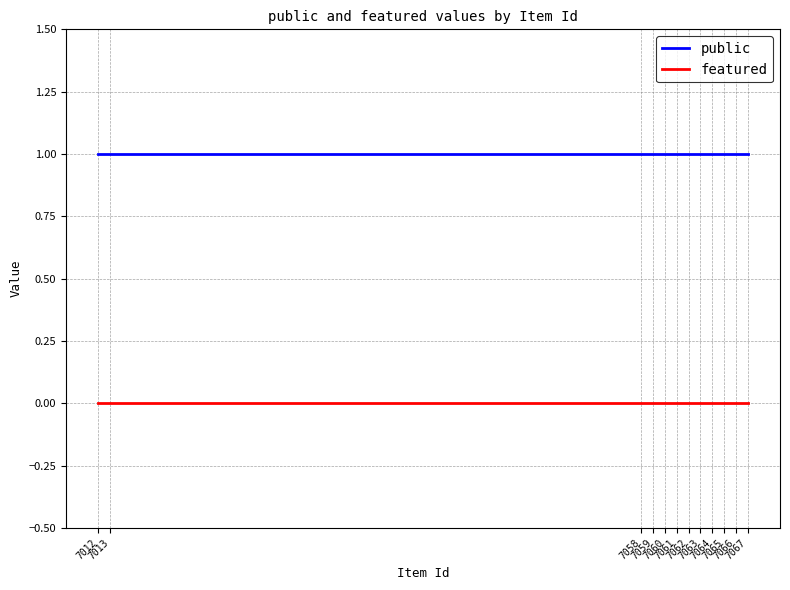

The featured series shows 0 at 7063. True or false?

True